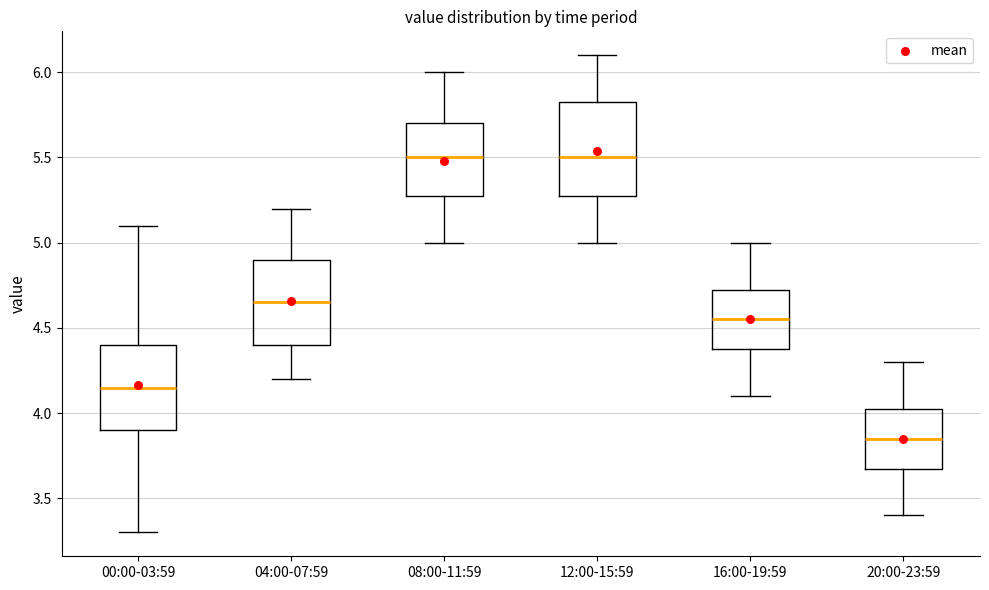

Where does the median line of the box for 04:00-07:59 sit on the y-axis? The values are not printed on the chart, so give them approximately, as read against the axis.

4.65